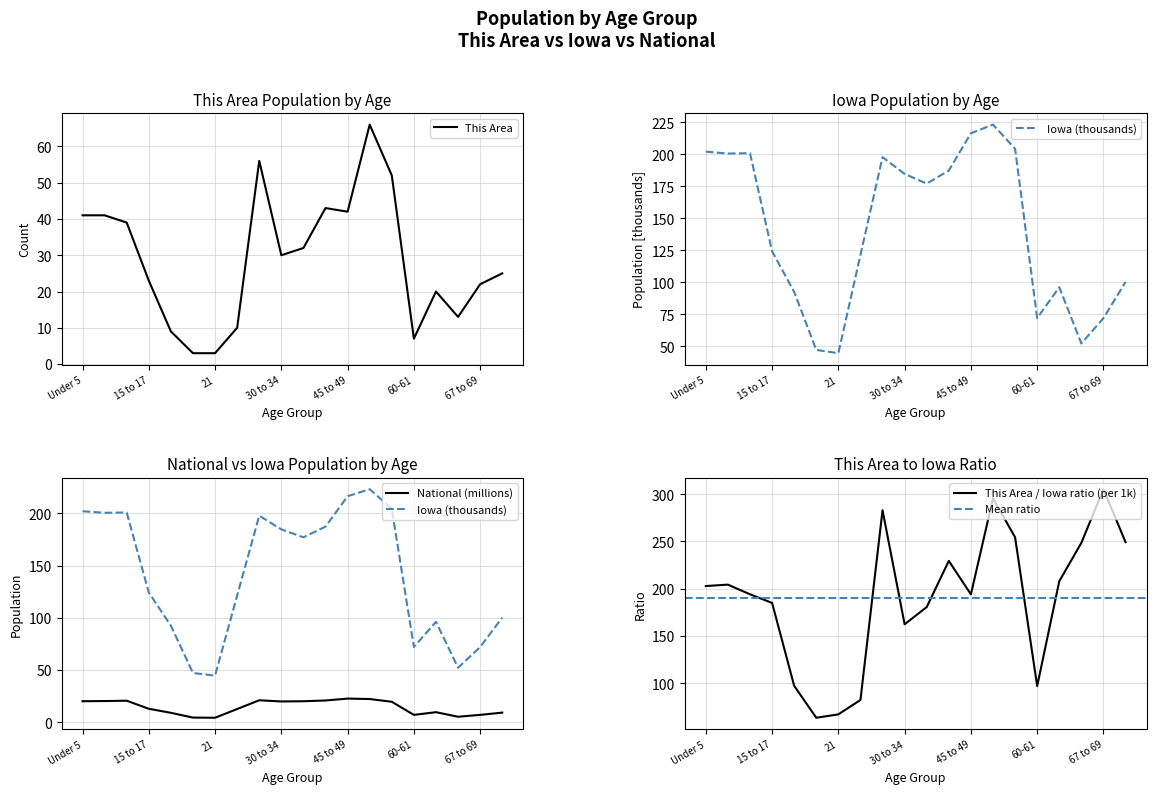

What is the lowest value of the This Area series?

3